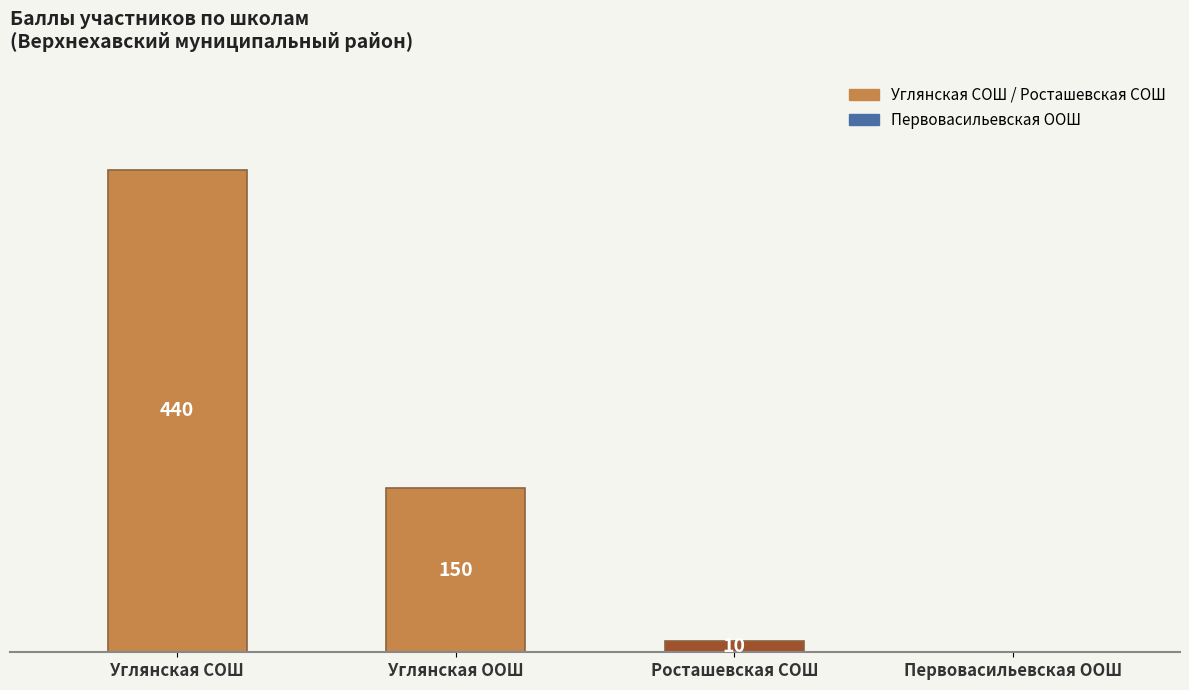

Where is the data nearest to the value 220?

Углянская ООШ